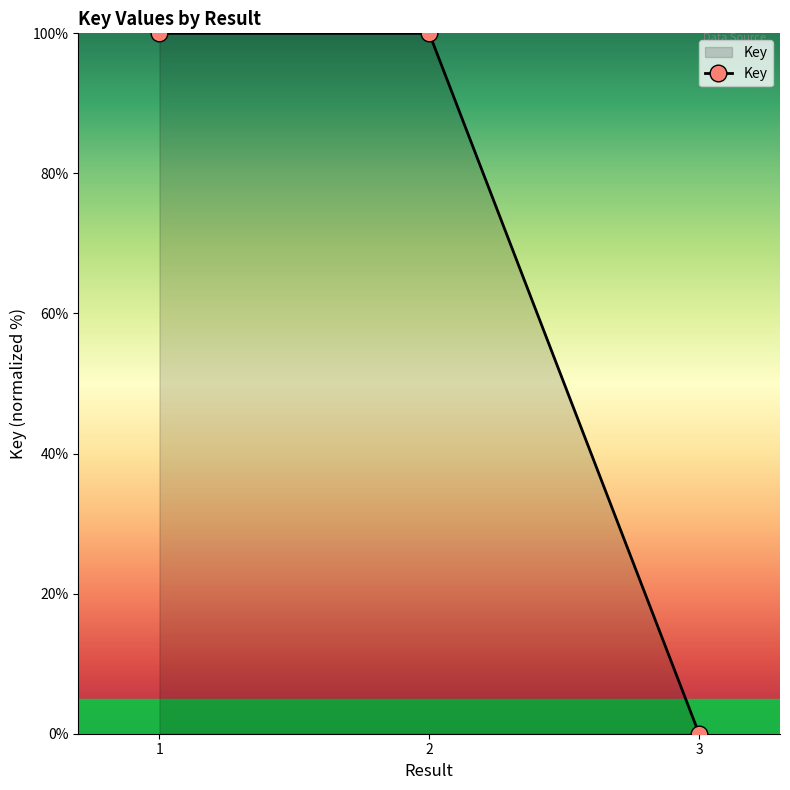

Reading right to left, list all the values displayed in this chart.

3=0.0	2=100.0	1=100.0